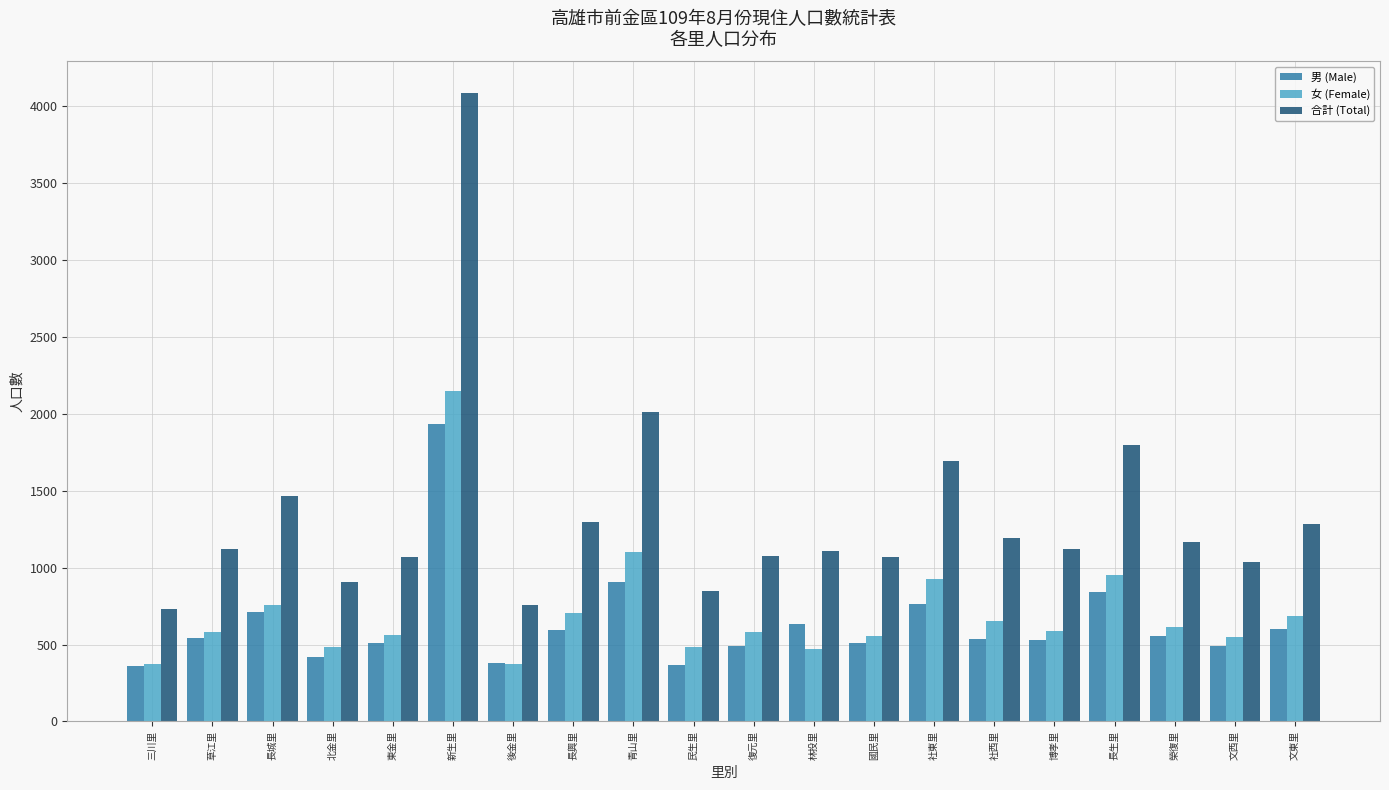

At which label is 合計 (Total) closest to 2408?

青山里